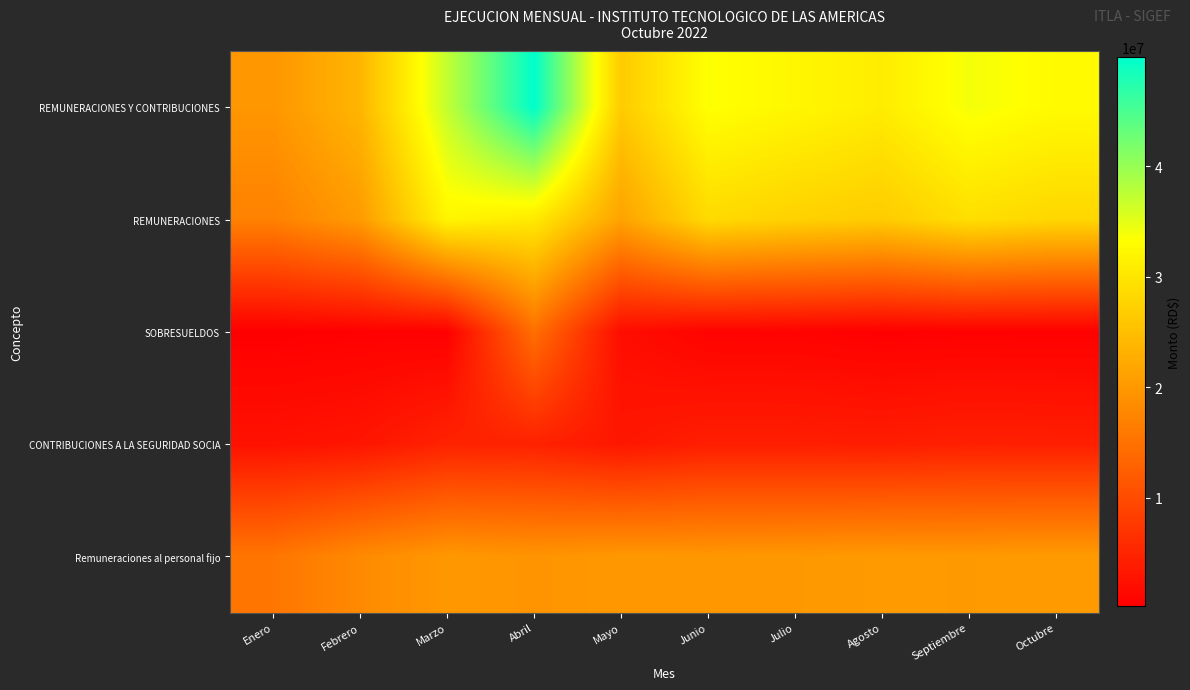

At how many categories does at least one series exceed 8813850?

10